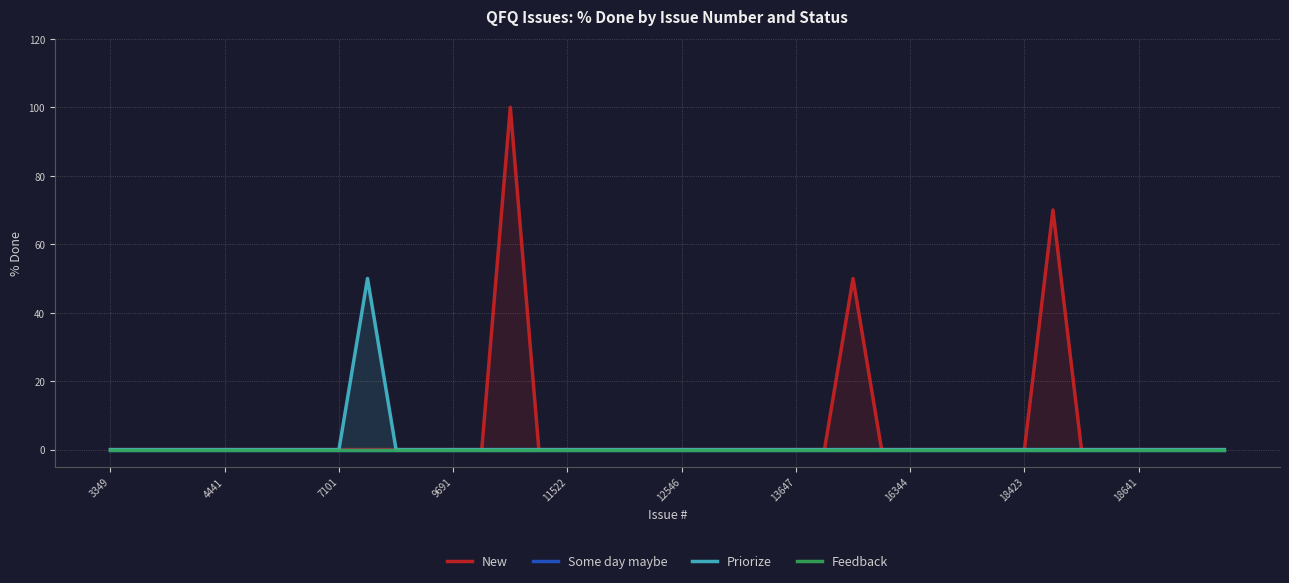

What is the average value of the Priorize series?

1